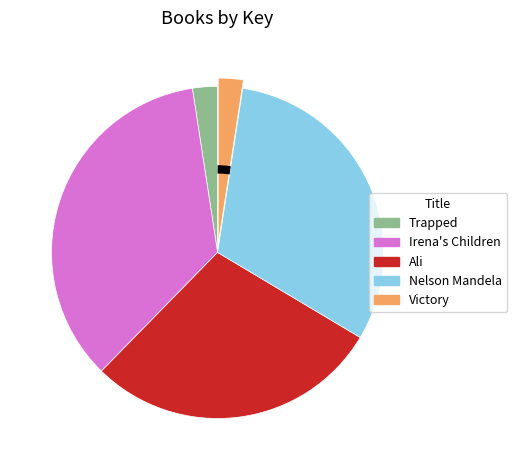

Which slice is the largest?

Irena's Children